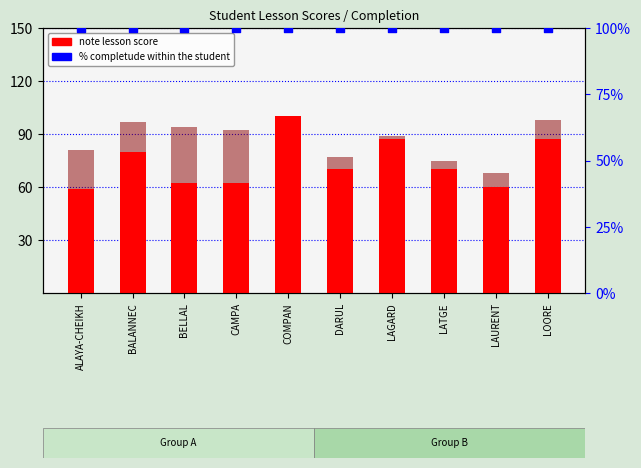

At which category is the sum across all series the highest?

COMPAN